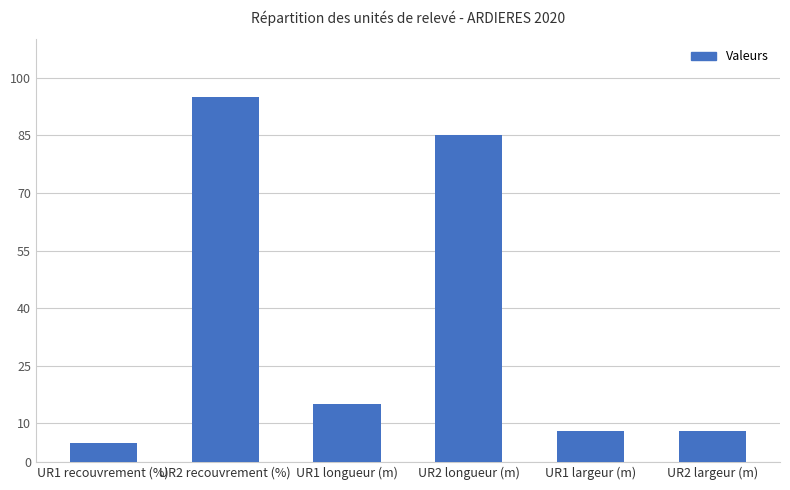

How many bars are there in total?

6